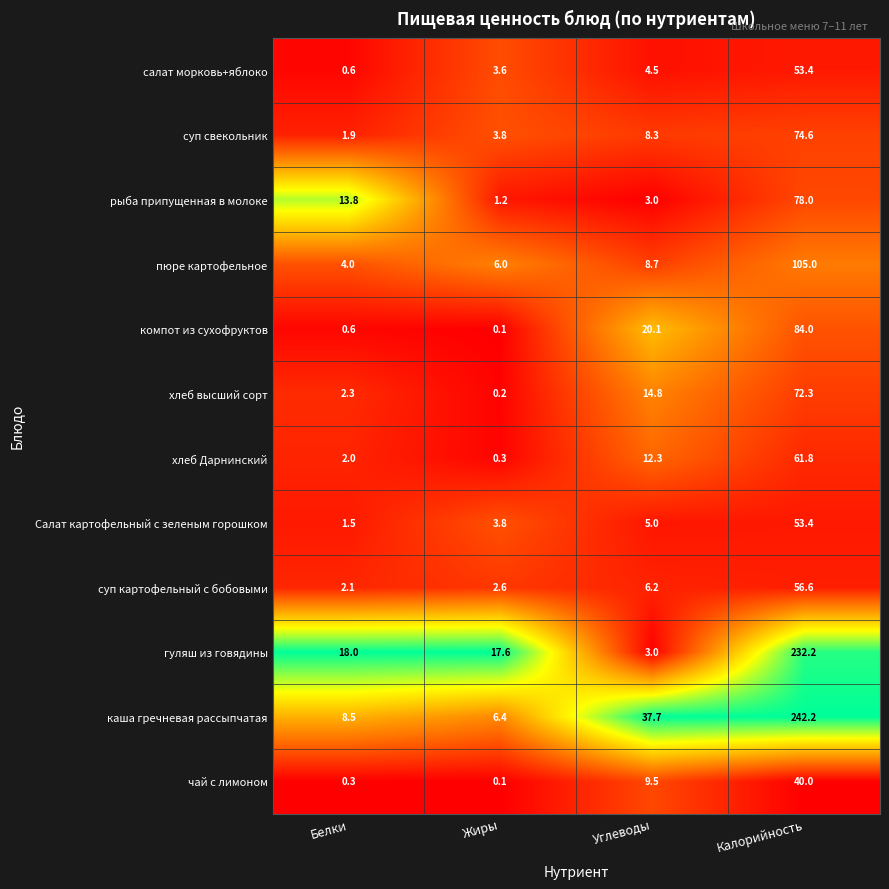

How many series are shown in this chart?

12